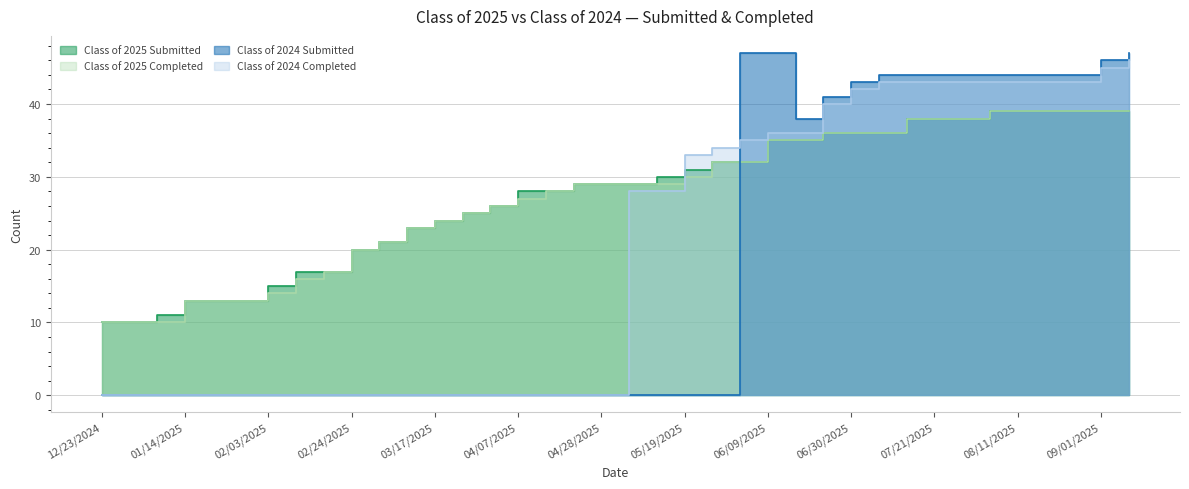

What is the difference between the Class of 2025 Submitted values at 02/18/2025 and 03/17/2025?

7